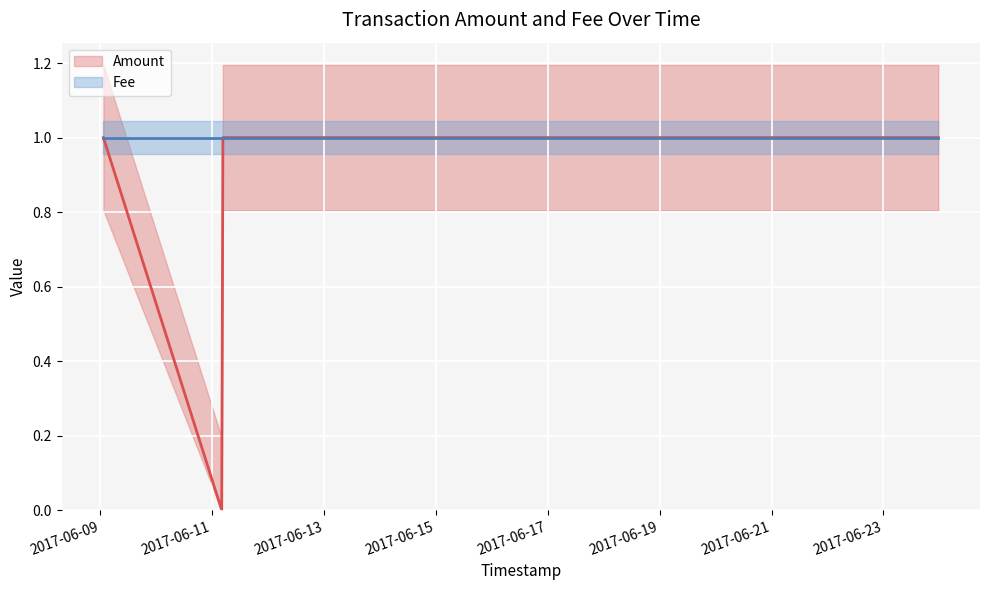

True or false: the data has more than 1 interior local peaks.

False